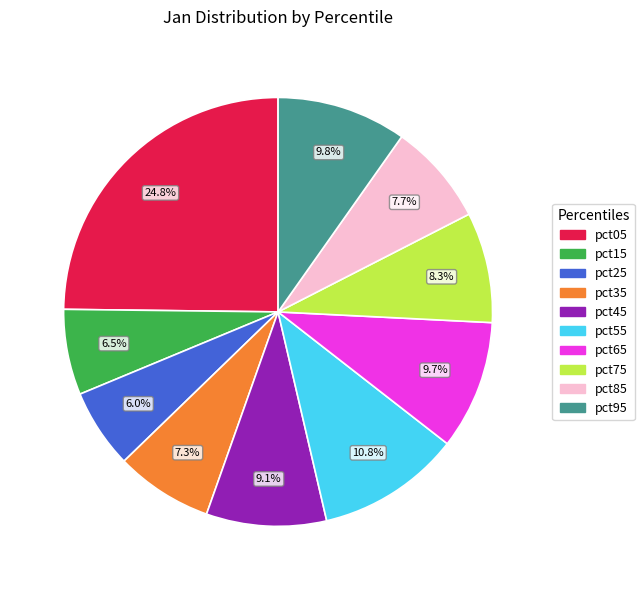

Which slice is the largest?

pct05